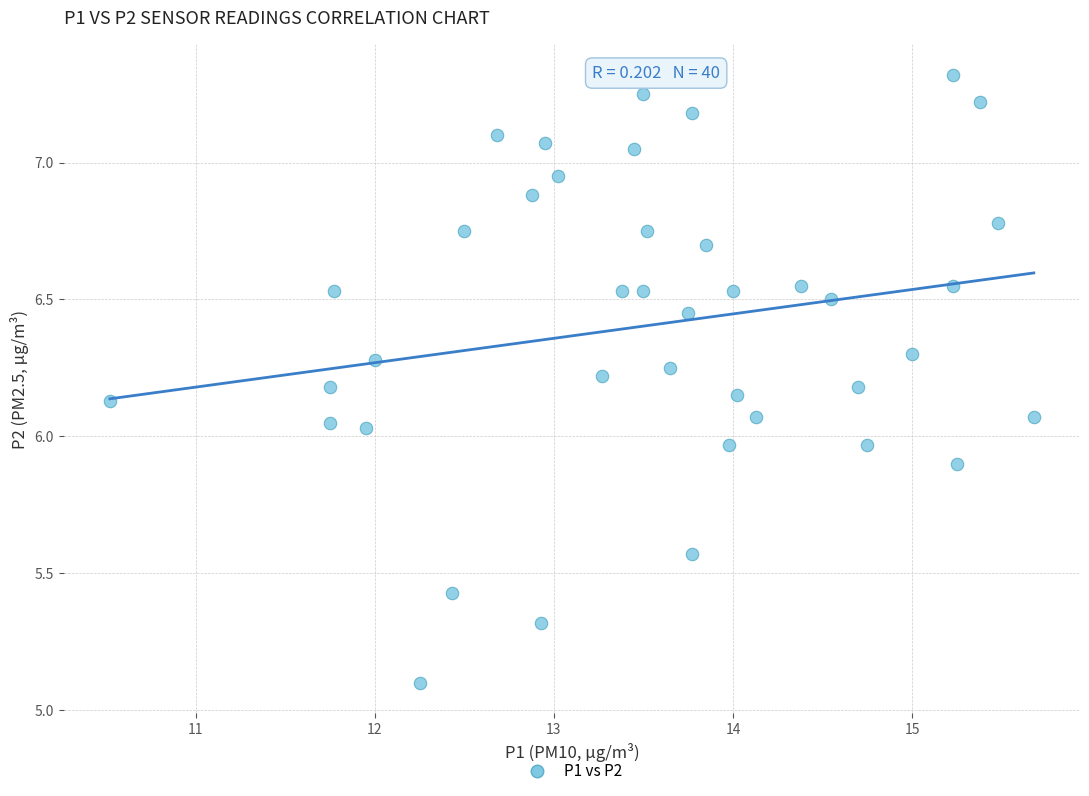

What is the range of Y values (max minus min)?

2.2